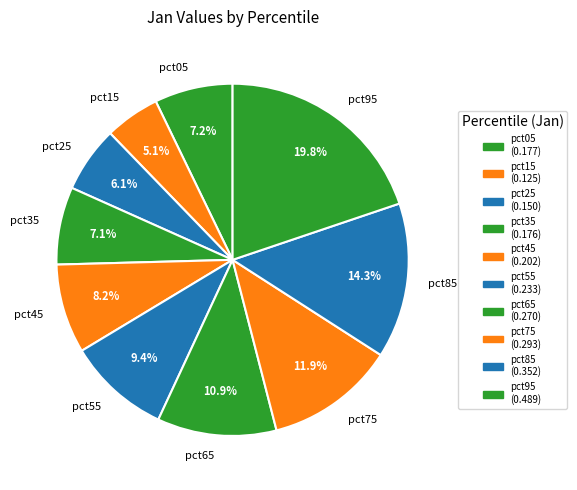

How many segments does this pie chart have?

10